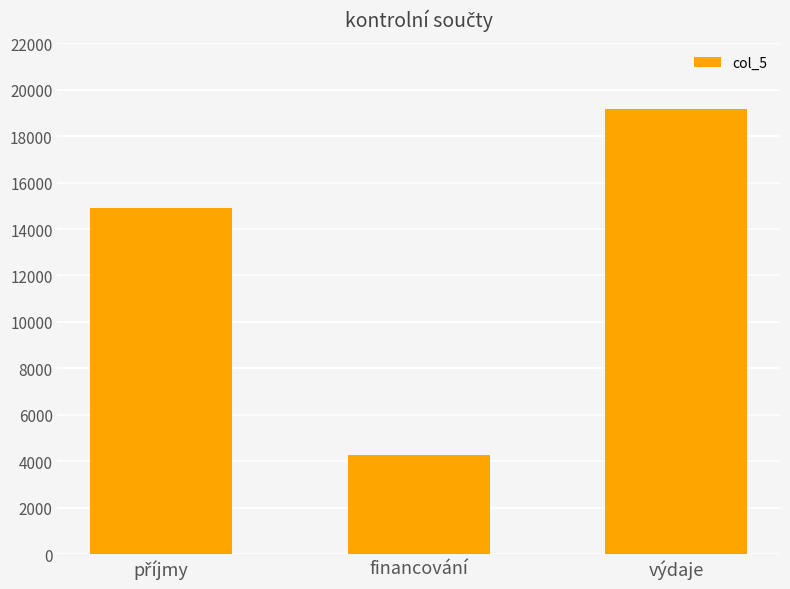

What is the difference between the maximum and minimum values?

14924